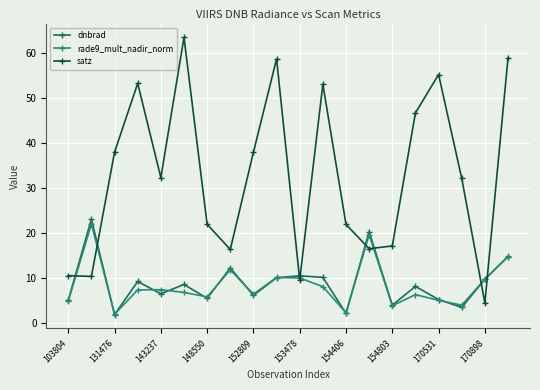

Which series has the largest total across all categories?

satz